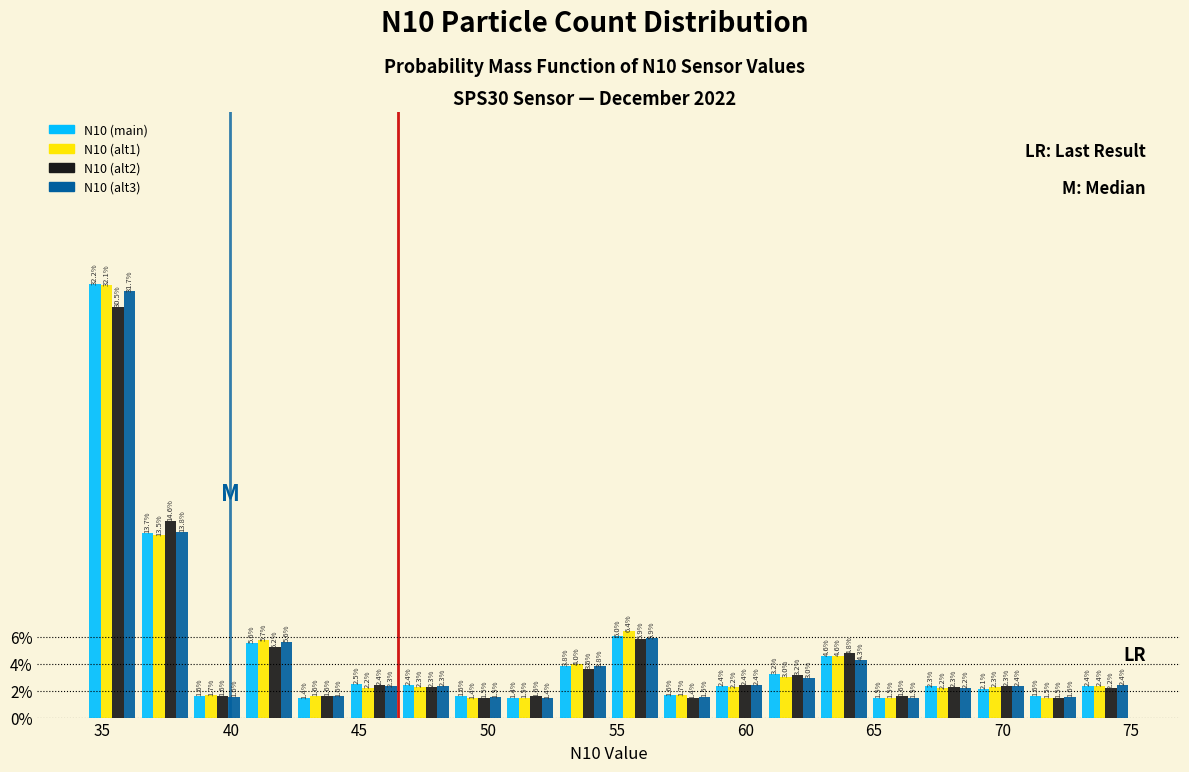

Reading left to right, list every range on the x-axis with the height of the bar of each series over it. The bar edges are not printed on the chart, so give them approximately, as read against the axis.

34.5 to 36.5: N10 (main)=32.2	N10 (alt1)=32.1	N10 (alt2)=30.5	N10 (alt3)=31.7
36.5 to 38.5: N10 (main)=13.7	N10 (alt1)=13.5	N10 (alt2)=14.6	N10 (alt3)=13.8
38.5 to 40.5: N10 (main)=1.6	N10 (alt1)=1.7	N10 (alt2)=1.6	N10 (alt3)=1.6
40.5 to 42.5: N10 (main)=5.6	N10 (alt1)=5.7	N10 (alt2)=5.2	N10 (alt3)=5.6
42.5 to 44.5: N10 (main)=1.4	N10 (alt1)=1.6	N10 (alt2)=1.6	N10 (alt3)=1.6
44.5 to 46.5: N10 (main)=2.5	N10 (alt1)=2.2	N10 (alt2)=2.4	N10 (alt3)=2.3
46.5 to 48.5: N10 (main)=2.4	N10 (alt1)=2.3	N10 (alt2)=2.3	N10 (alt3)=2.3
48.5 to 50.5: N10 (main)=1.6	N10 (alt1)=1.4	N10 (alt2)=1.5	N10 (alt3)=1.5
50.5 to 52.5: N10 (main)=1.4	N10 (alt1)=1.5	N10 (alt2)=1.6	N10 (alt3)=1.4
52.5 to 54.5: N10 (main)=3.8	N10 (alt1)=4.0	N10 (alt2)=3.6	N10 (alt3)=3.8
54.5 to 56.5: N10 (main)=6.0	N10 (alt1)=6.4	N10 (alt2)=5.9	N10 (alt3)=5.9
56.5 to 58.5: N10 (main)=1.6	N10 (alt1)=1.7	N10 (alt2)=1.4	N10 (alt3)=1.5
58.5 to 61.0: N10 (main)=2.4	N10 (alt1)=2.2	N10 (alt2)=2.4	N10 (alt3)=2.4
61.0 to 63.0: N10 (main)=3.2	N10 (alt1)=3.0	N10 (alt2)=3.2	N10 (alt3)=3.0
63.0 to 65.0: N10 (main)=4.6	N10 (alt1)=4.6	N10 (alt2)=4.8	N10 (alt3)=4.3
65.0 to 67.0: N10 (main)=1.5	N10 (alt1)=1.5	N10 (alt2)=1.6	N10 (alt3)=1.5
67.0 to 69.0: N10 (main)=2.3	N10 (alt1)=2.2	N10 (alt2)=2.3	N10 (alt3)=2.2
69.0 to 71.0: N10 (main)=2.1	N10 (alt1)=2.3	N10 (alt2)=2.3	N10 (alt3)=2.4
71.0 to 73.0: N10 (main)=1.6	N10 (alt1)=1.5	N10 (alt2)=1.5	N10 (alt3)=1.6
73.0 to 75.0: N10 (main)=2.4	N10 (alt1)=2.4	N10 (alt2)=2.2	N10 (alt3)=2.4